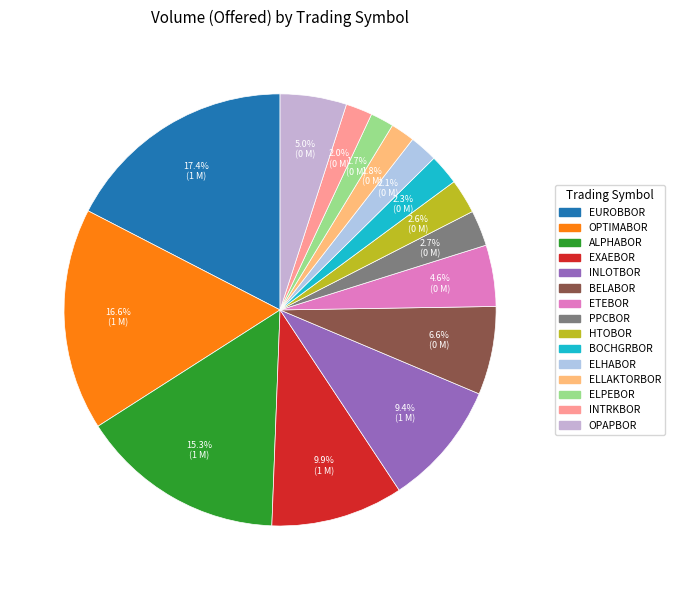

How much of the chart is everything except ELLAKTORBOR?

98.2%